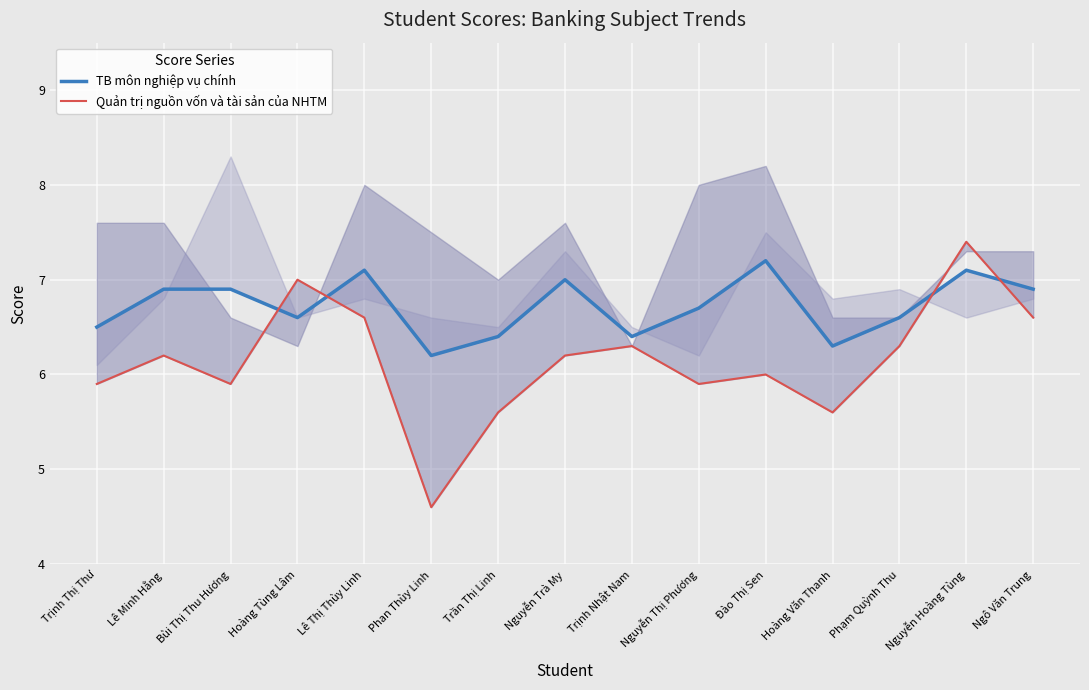

What is the total value across all series at Ngô Văn Trung?

13.5